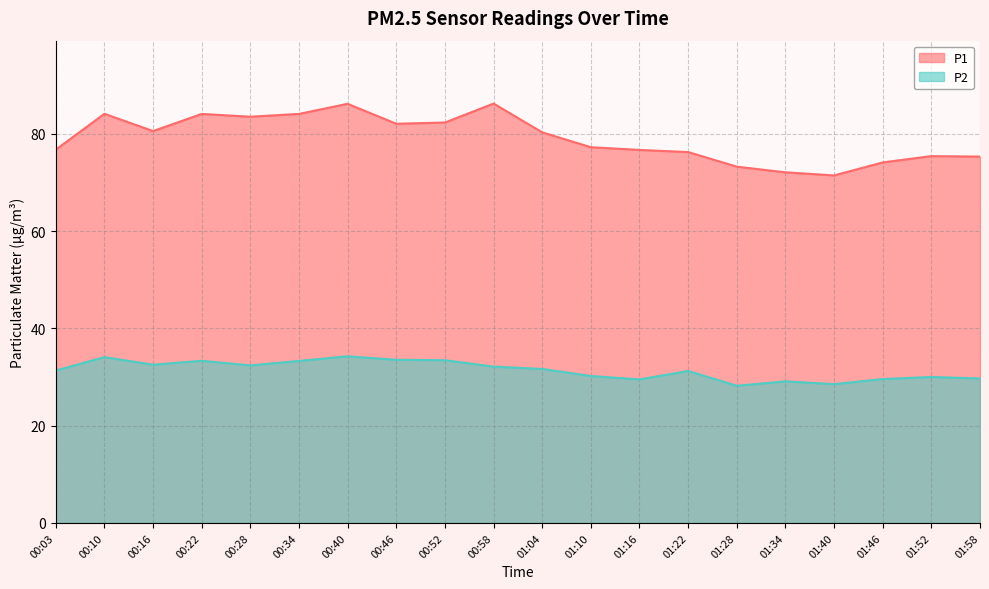

What position from the right is 00:58?

11